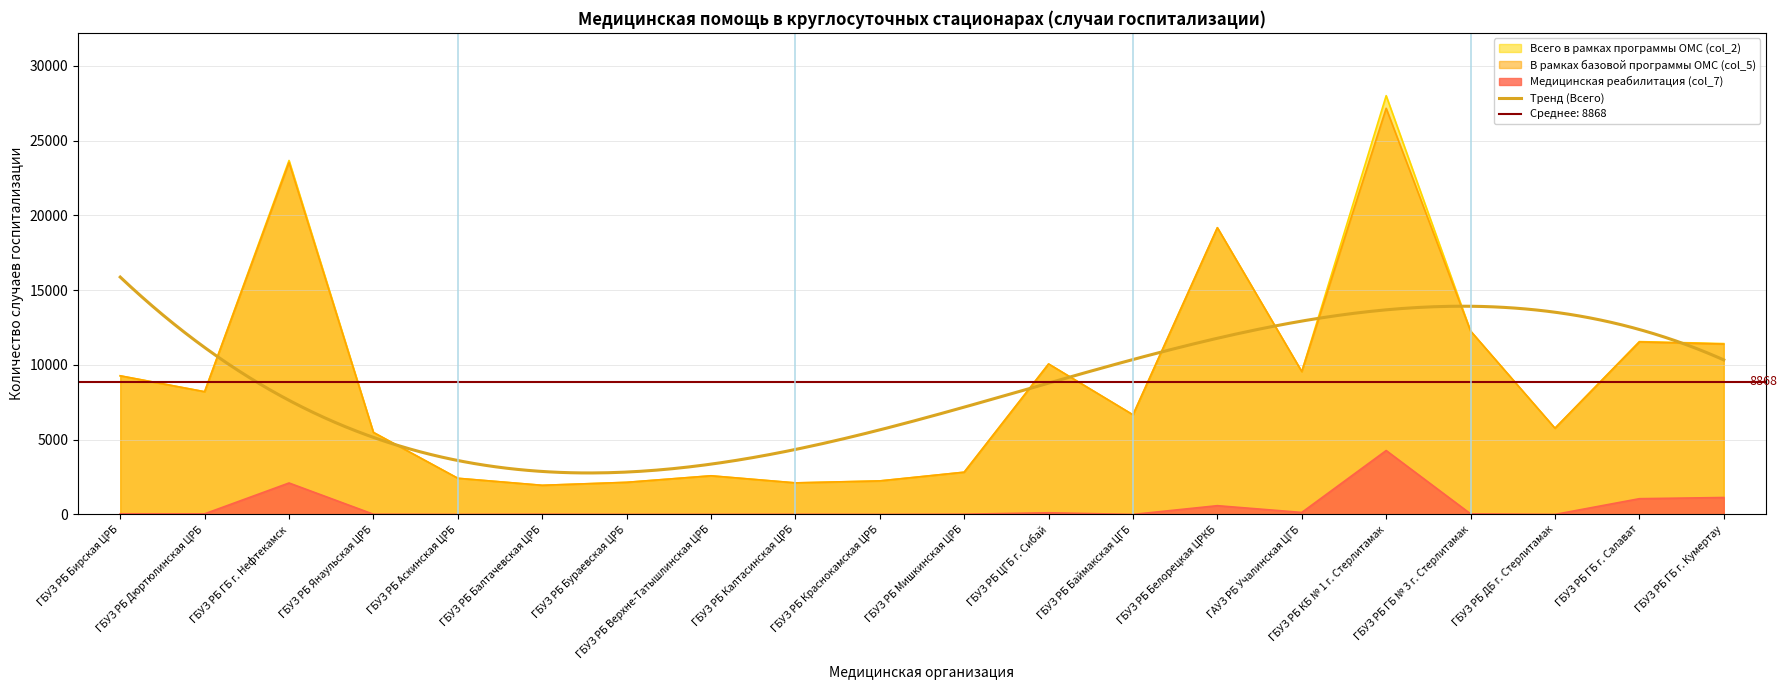

What position from the left is ГБУЗ РБ Мишкинская ЦРБ?

11